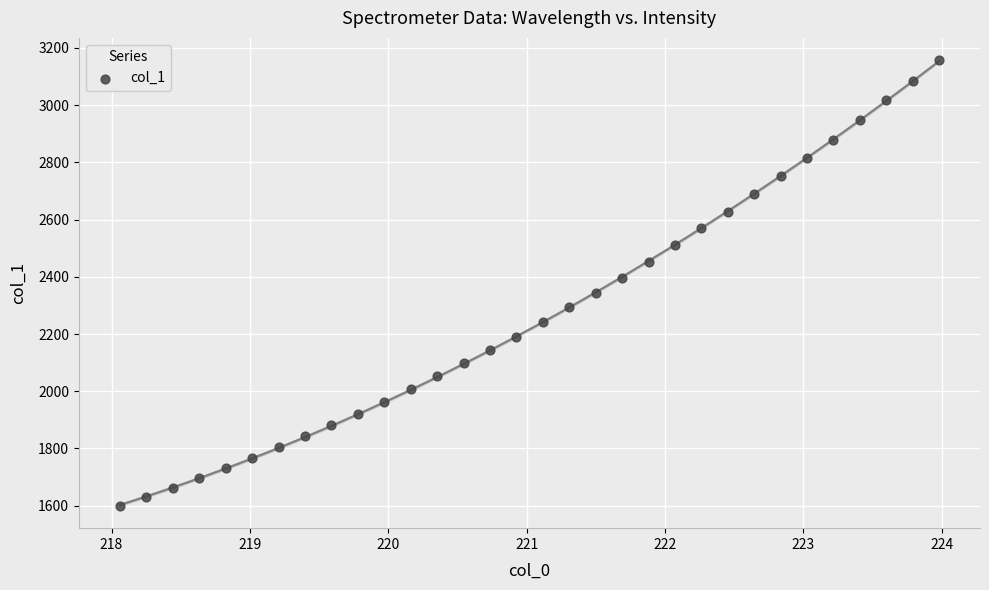

What is the range of Y values (max minus min)?

1557.7